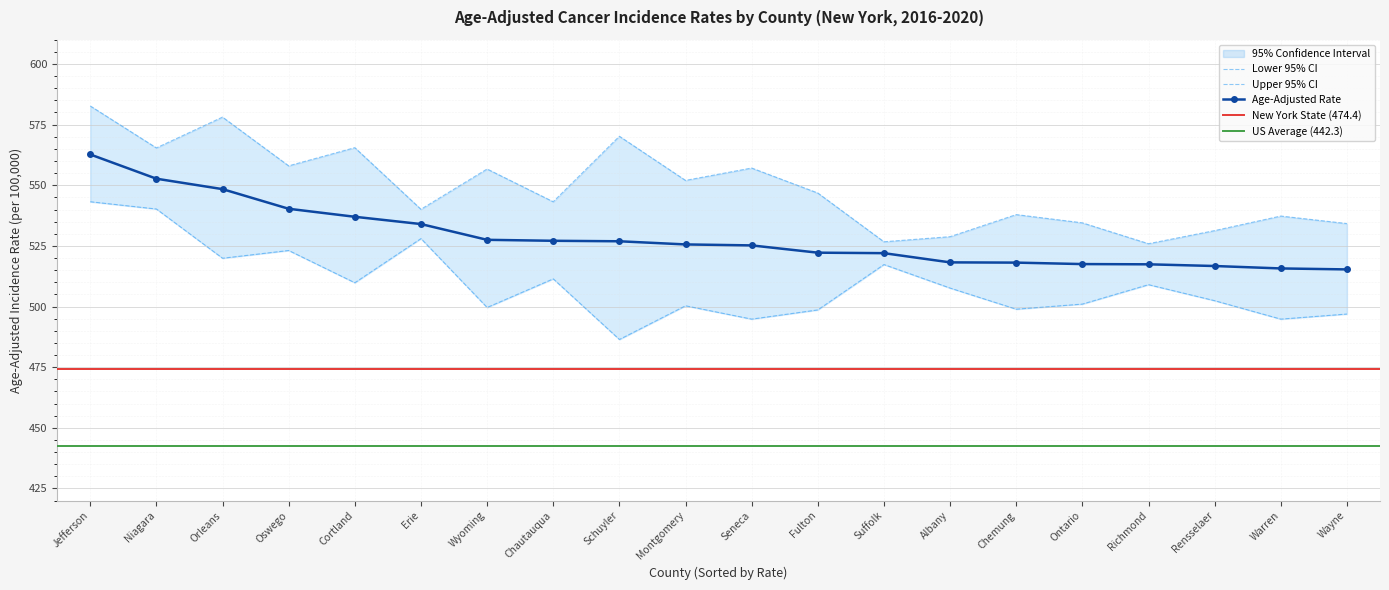

The value of Age-Adjusted Rate at Albany is 518.2. True or false?

True